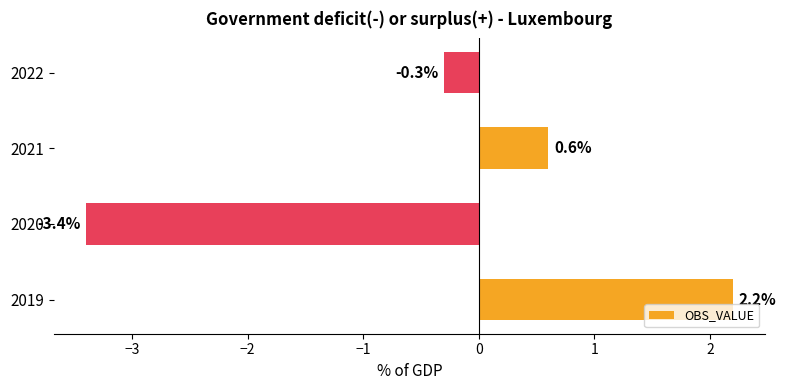

Reading top to bottom, what are all the values shown in this chart?

2022=-0.3	2021=0.6	2020=-3.4	2019=2.2